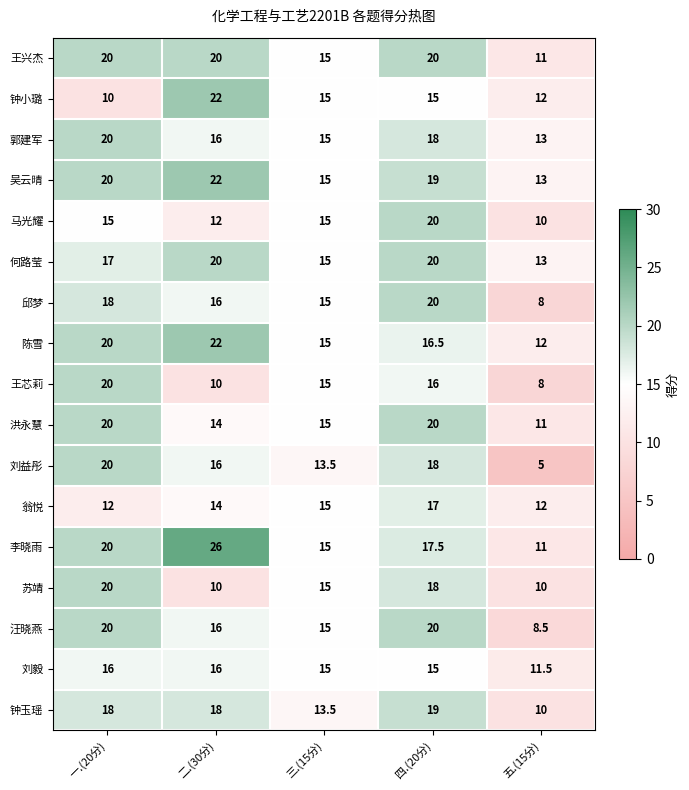

At how many categories does at least one series exceed 17?

3